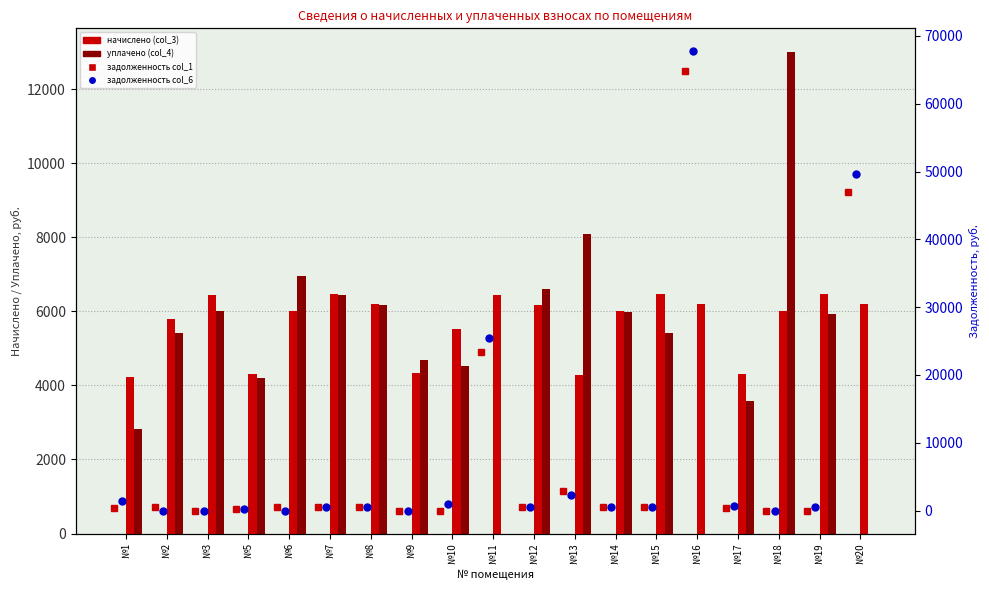

What is the sum of all начислено (col_3) values?

107814.5